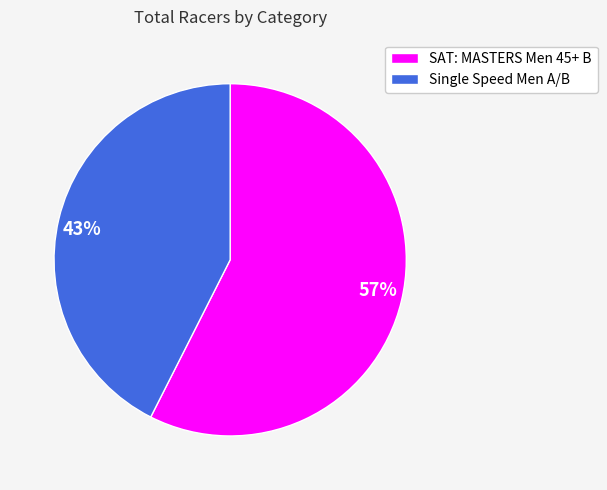

To the nearest percent, what is the average slice percentage?

50%